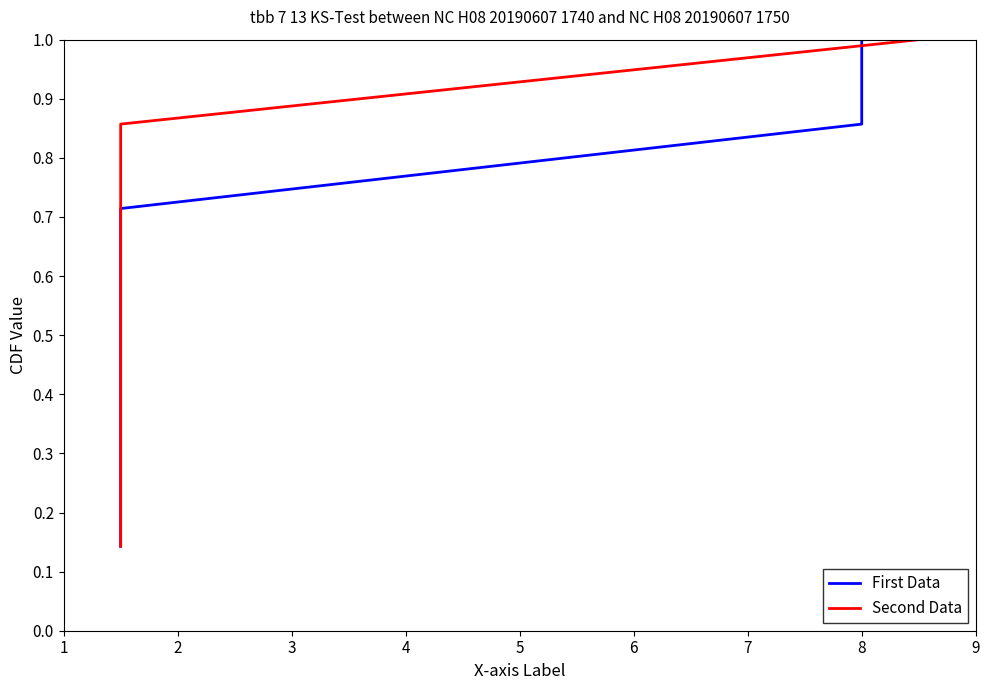

True or false: First Data and Second Data intersect in this chart.

False